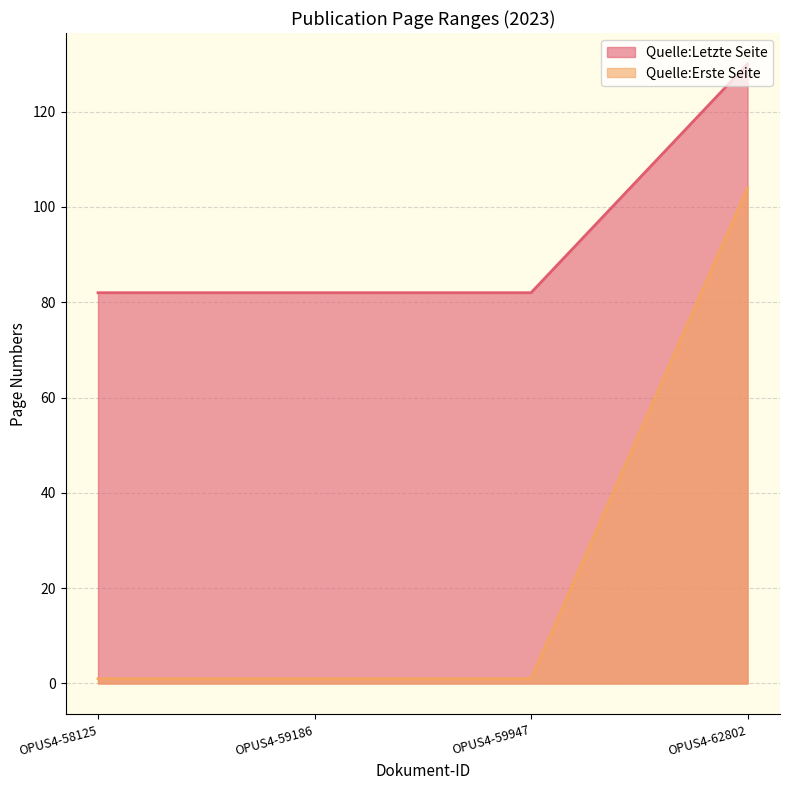

Reading left to right, extract all data points from this chart.

Quelle:Erste Seite: OPUS4-58125=1	OPUS4-59186=1	OPUS4-59947=1	OPUS4-62802=104
Quelle:Letzte Seite: OPUS4-58125=82	OPUS4-59186=82	OPUS4-59947=82	OPUS4-62802=130